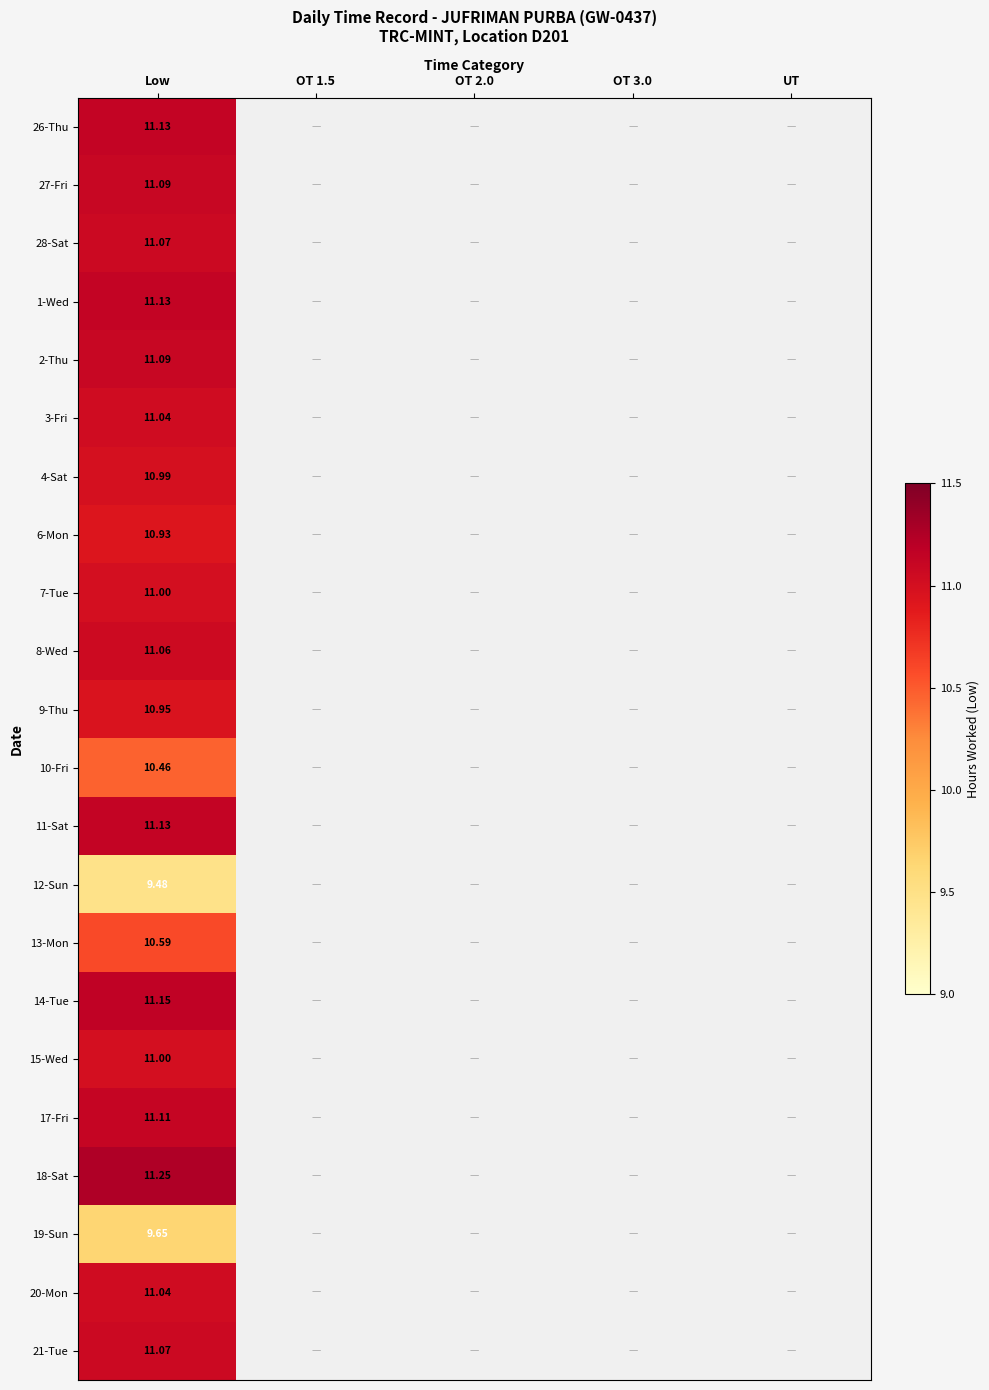

Where is 18-Sat nearest to the value 11?

Low